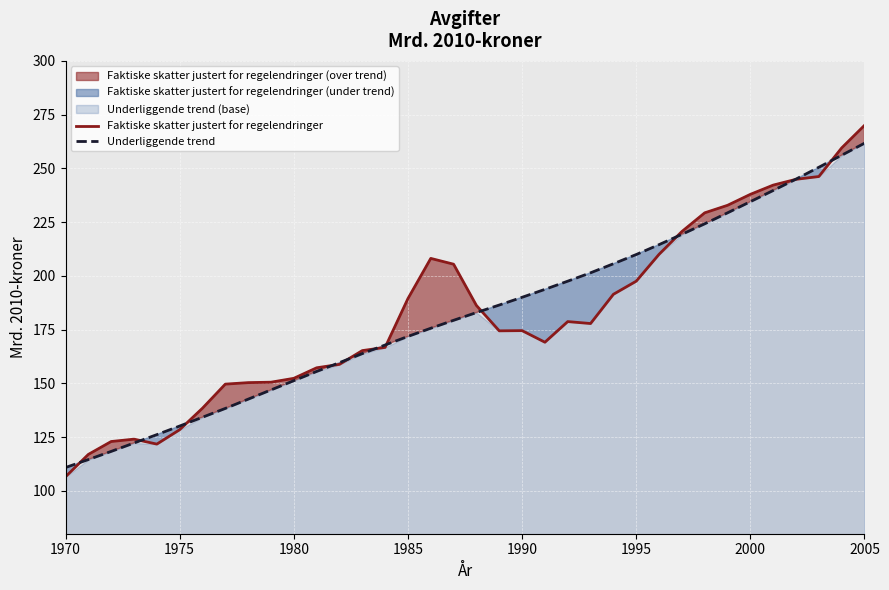

Is the value of Faktiske skatter justert for regelendringer at 15 greater than the value of Underliggende trend at 27?

No